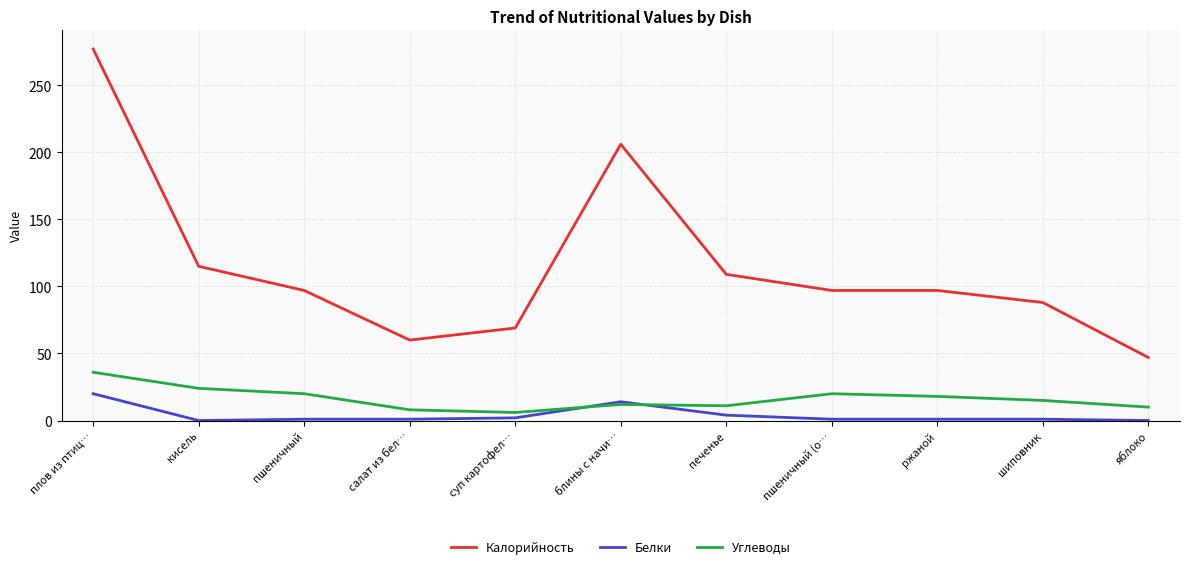

Rank the series at пшеничный from lowest to highest value.

Белки, Углеводы, Калорийность